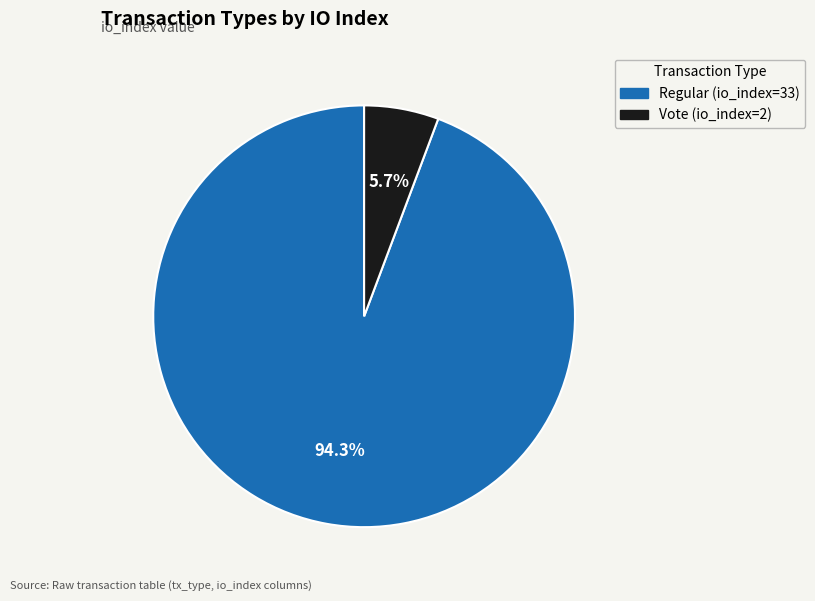

What is the total percentage of Regular (io_index=33) and Vote (io_index=2)?

100.0%